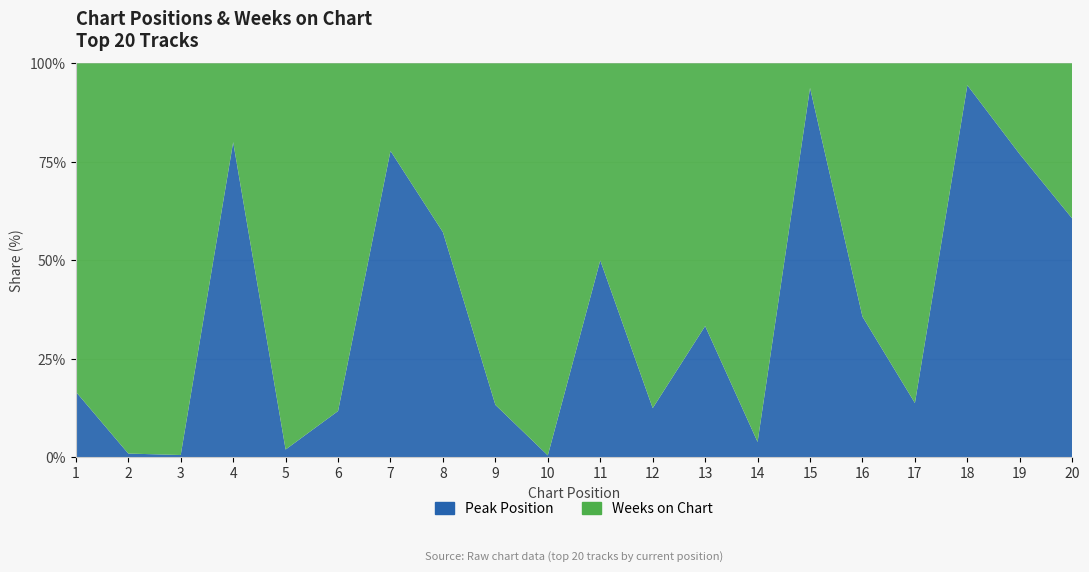

Reading left to right, list all the values displayed in this chart.

Peak Position: 1	1	1	4	1	2	7	8	2	1	5	2	7	2	15	5	4	17	10	20
Weeks on Chart: 5	101	163	1	49	15	2	6	13	194	5	14	14	49	1	9	25	1	3	13